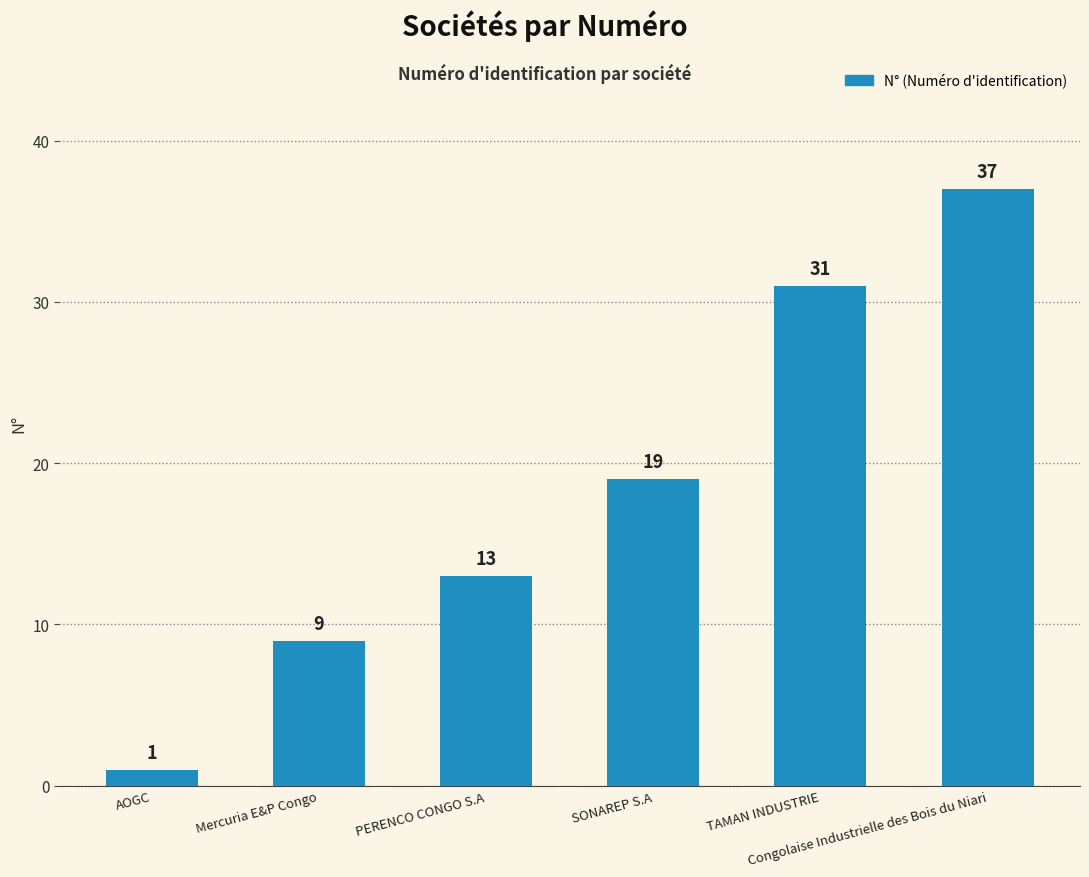

List the labels in order of value, largest first.

Congolaise Industrielle des Bois du Niari, TAMAN INDUSTRIE, SONAREP S.A, PERENCO CONGO S.A, Mercuria E&P Congo, AOGC